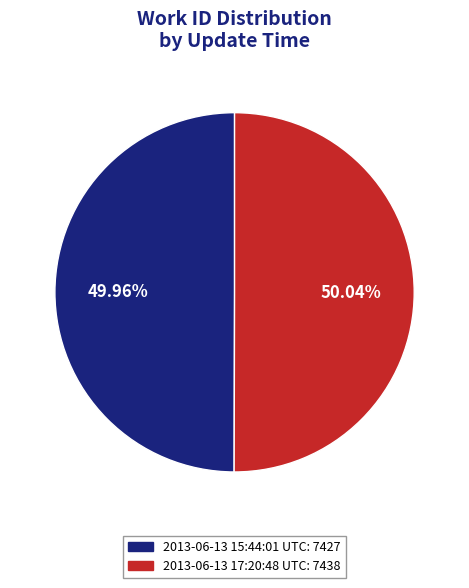

To the nearest percent, what is the average slice percentage?

50%